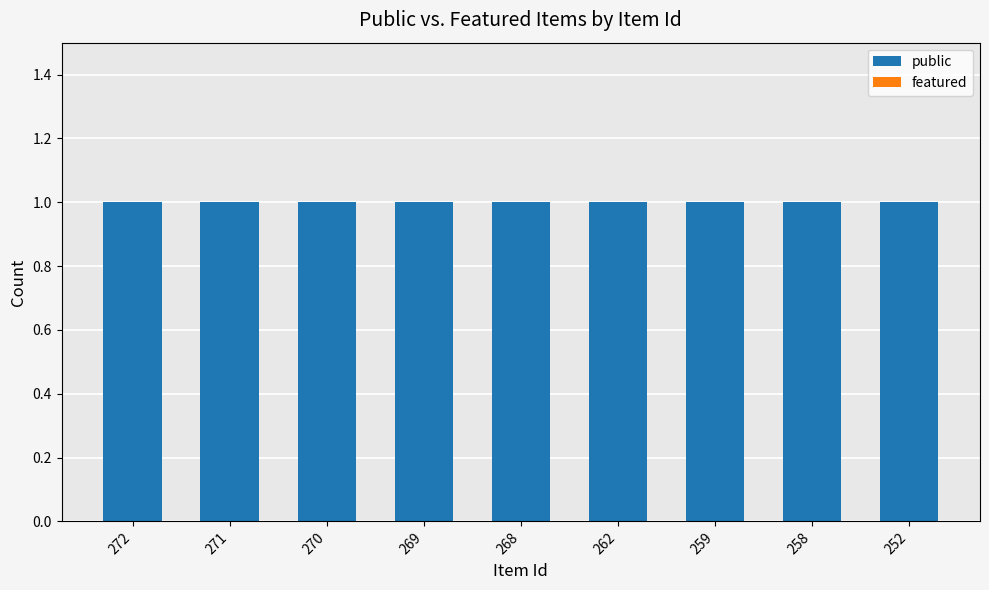

The featured series shows 0 at 270. True or false?

True